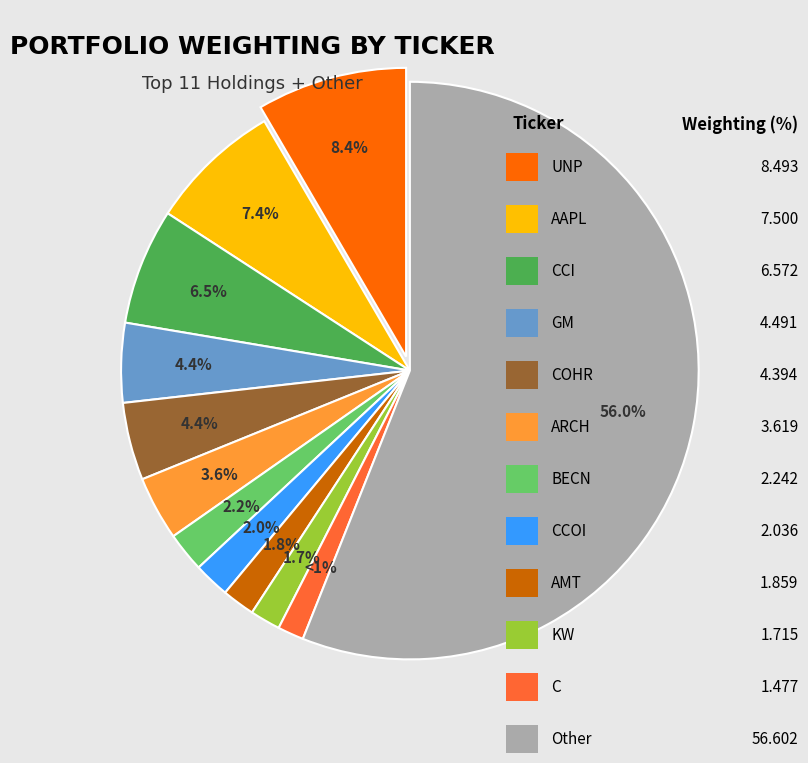

Is there any slice that represents more than half of the pie?

Yes